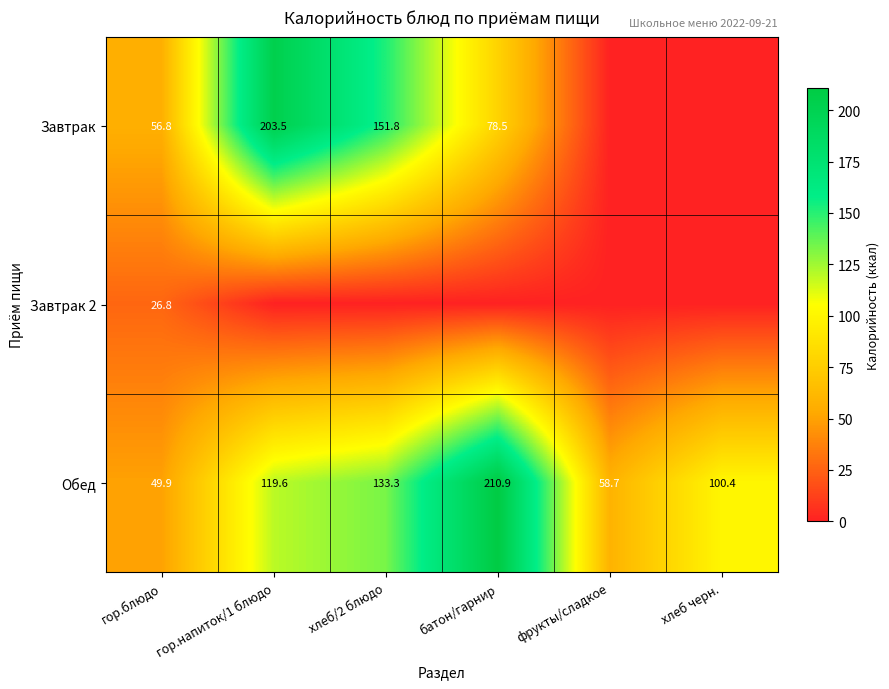

Where is Обед nearest to the value 130?

хлеб/2 блюдо